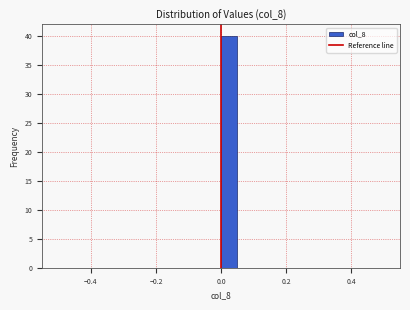

Around what value on the x-axis is the tallest bar? Give the approximate position of its centre, as read against the axis.

0.02